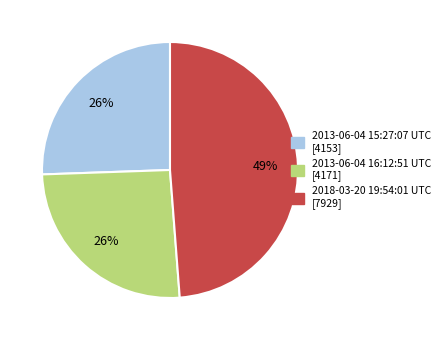

Is there any slice that represents more than half of the pie?

No